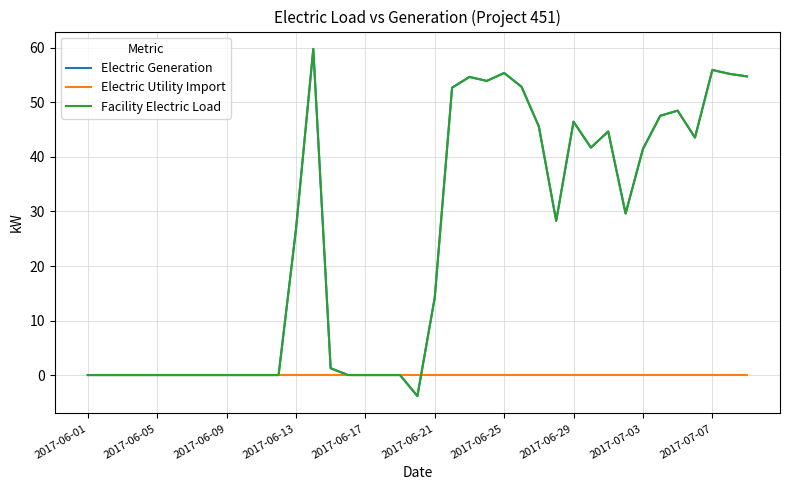

Is this an area chart (filled region under the line)?

No